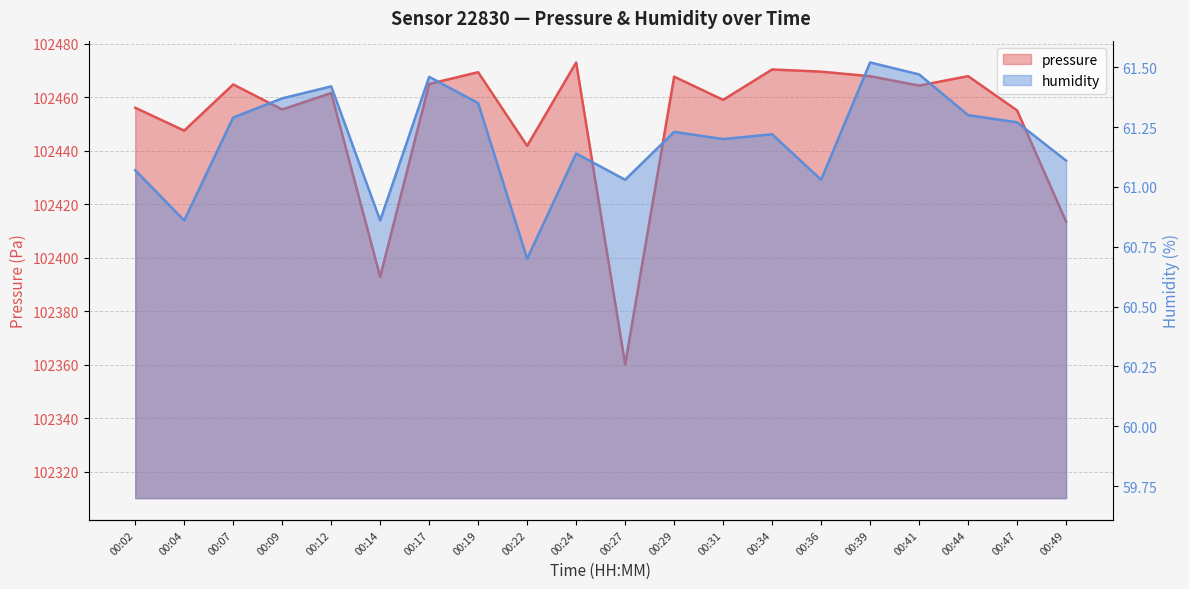

What is the lowest value of the humidity series?

60.7